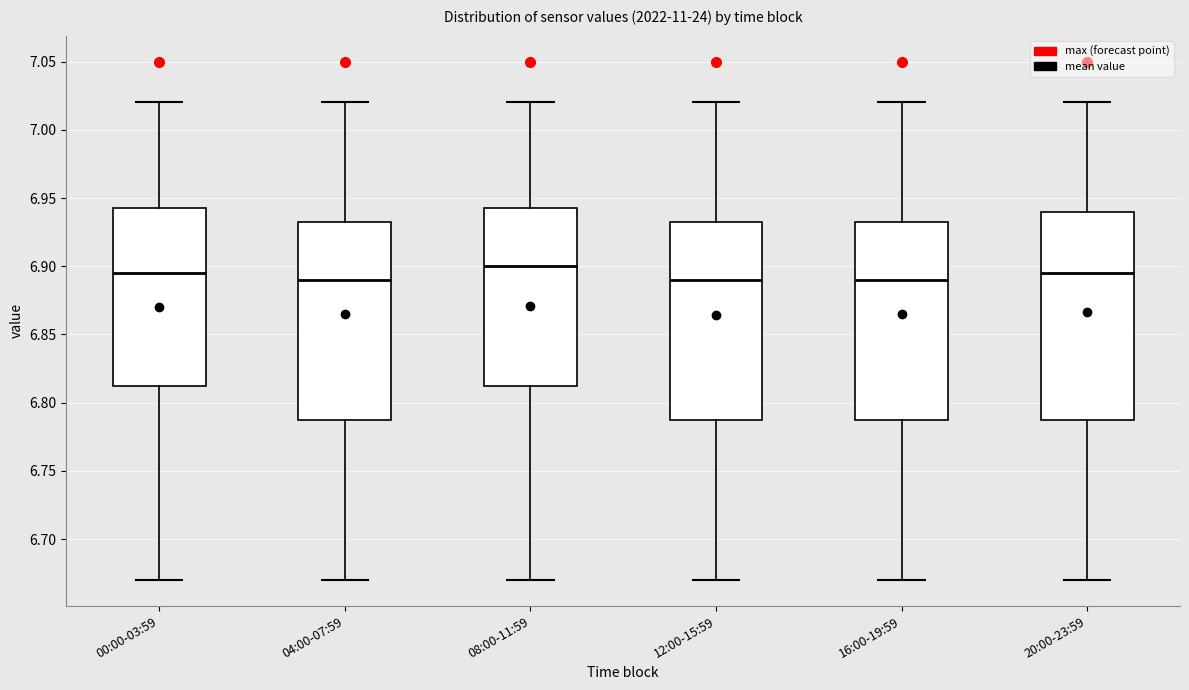

Reading left to right, transcribe this box plot: for each box, give where its median line is, the range the box spans, and where its two whiskers end, as read against the y-axis. The values are not printed on the chart, so give them approximately, as read against the axis.

00:00-03:59: median 6.895, box 6.815 to 6.945, whiskers 6.670 to 7.020
04:00-07:59: median 6.890, box 6.790 to 6.935, whiskers 6.670 to 7.020
08:00-11:59: median 6.900, box 6.815 to 6.945, whiskers 6.670 to 7.020
12:00-15:59: median 6.890, box 6.790 to 6.935, whiskers 6.670 to 7.020
16:00-19:59: median 6.890, box 6.790 to 6.935, whiskers 6.670 to 7.020
20:00-23:59: median 6.895, box 6.790 to 6.940, whiskers 6.670 to 7.020